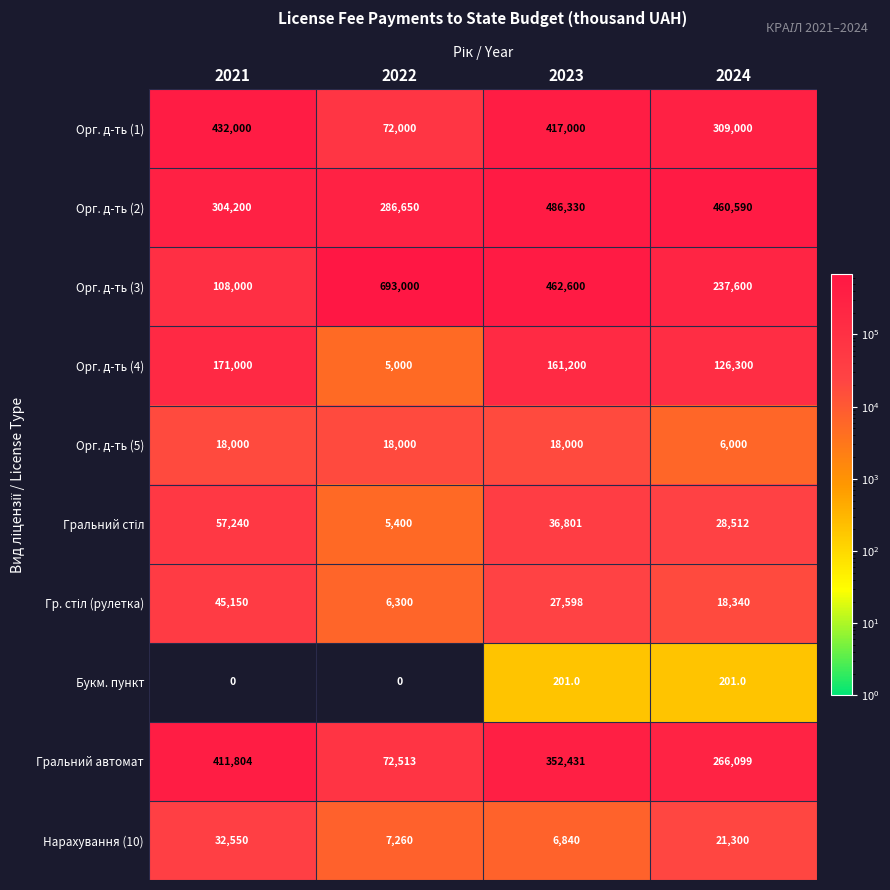

What is the difference between the Орг. д-ть (1) values at 2023 and 2024?

108000